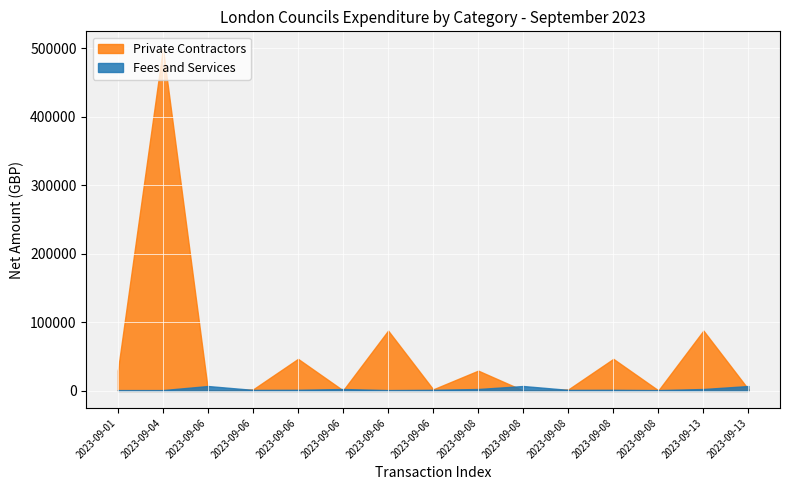

True or false: Private Contractors has more than 1 interior local peaks.

True